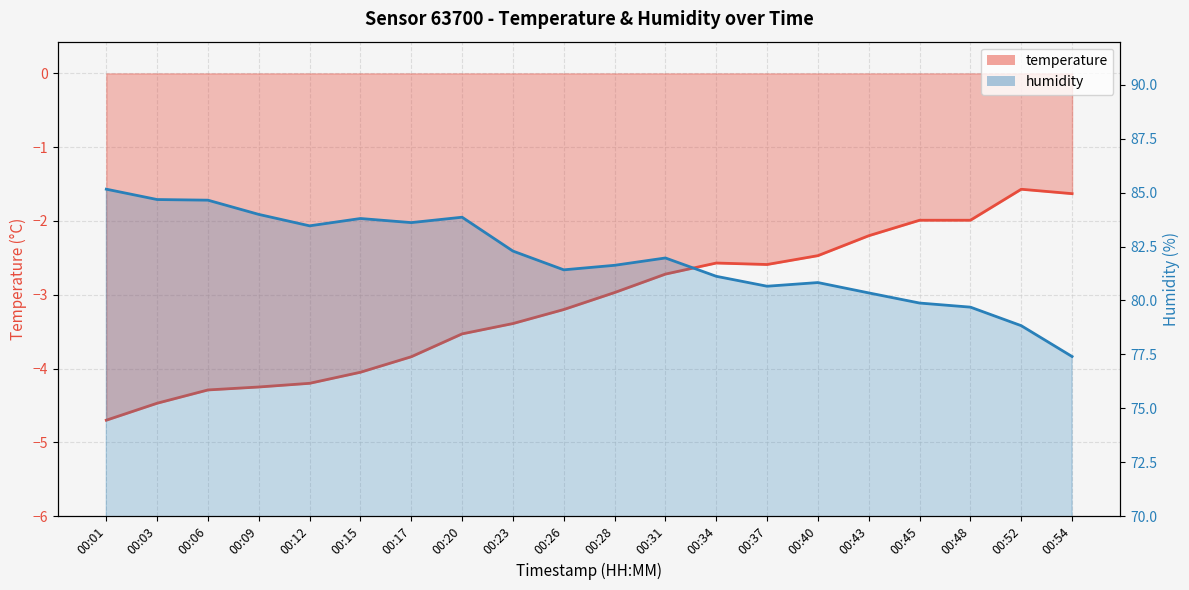

What is the difference between the temperature values at 00:01 and 00:03?

0.2